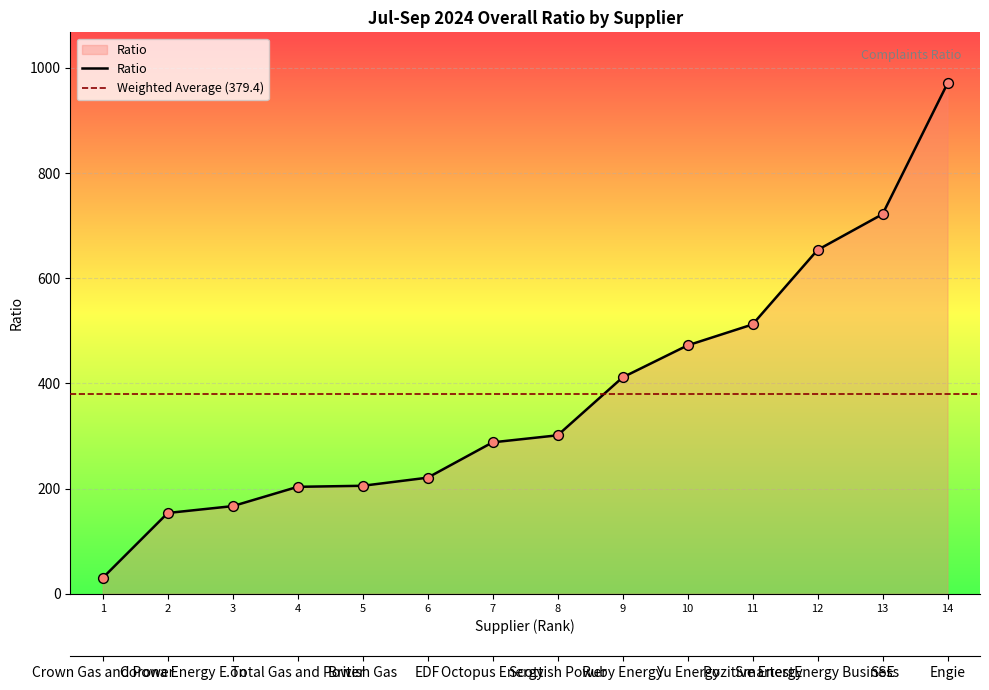

Which has a higher value, 10 or 5?

10